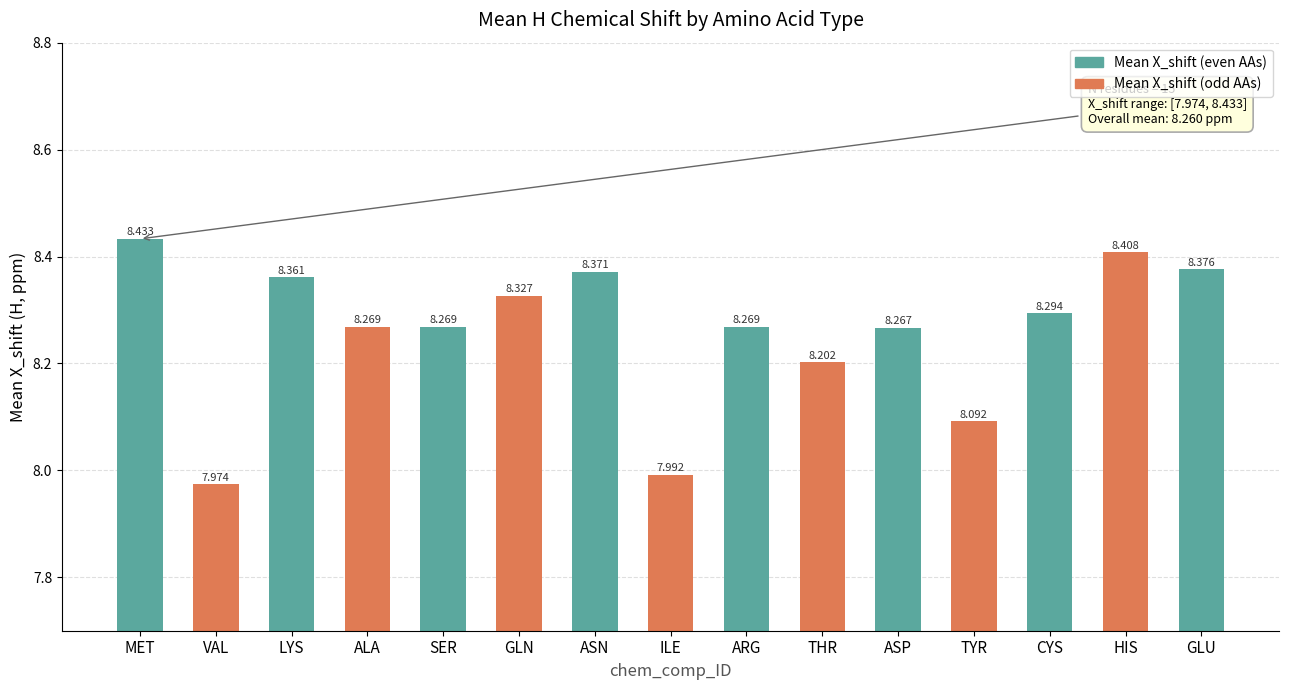

What is the value of the 10th bar from the left?

8.2